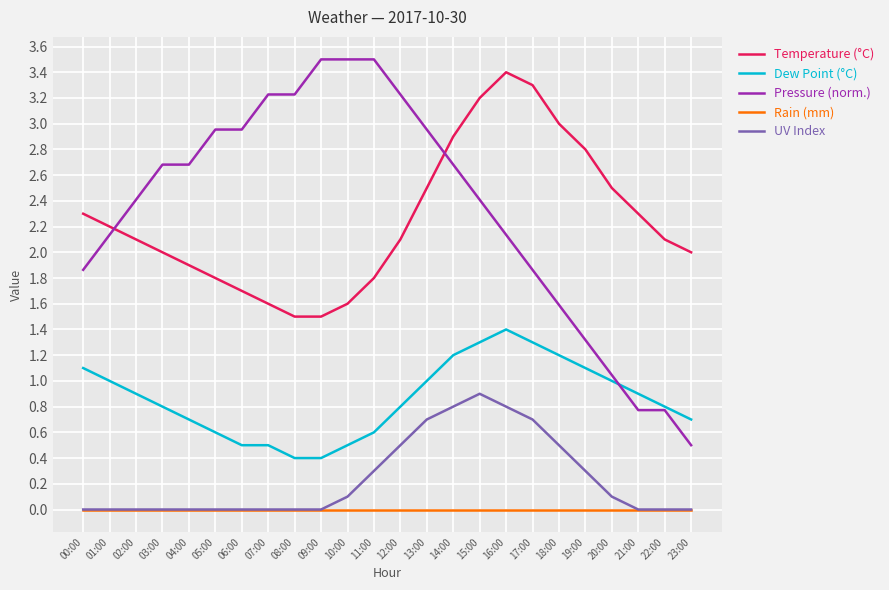

What is the spread (max minus min) of values at 16:00?

3.4